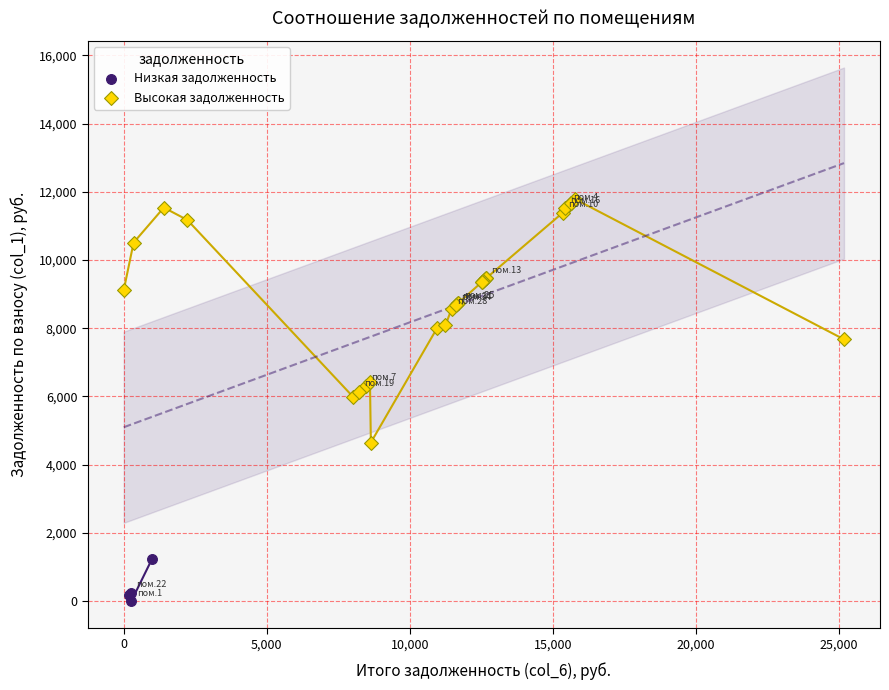

Which series has the largest Y range (max minus min)?

Высокая задолженность